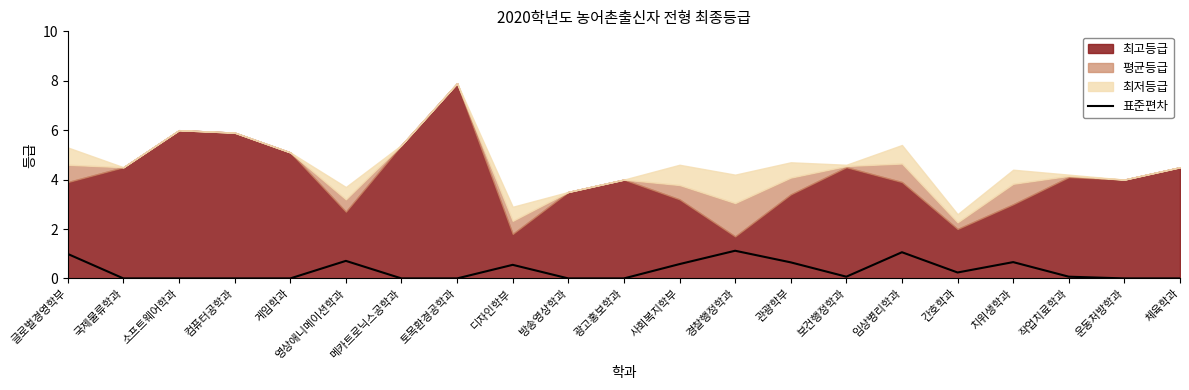

How many data points are above 0?

11